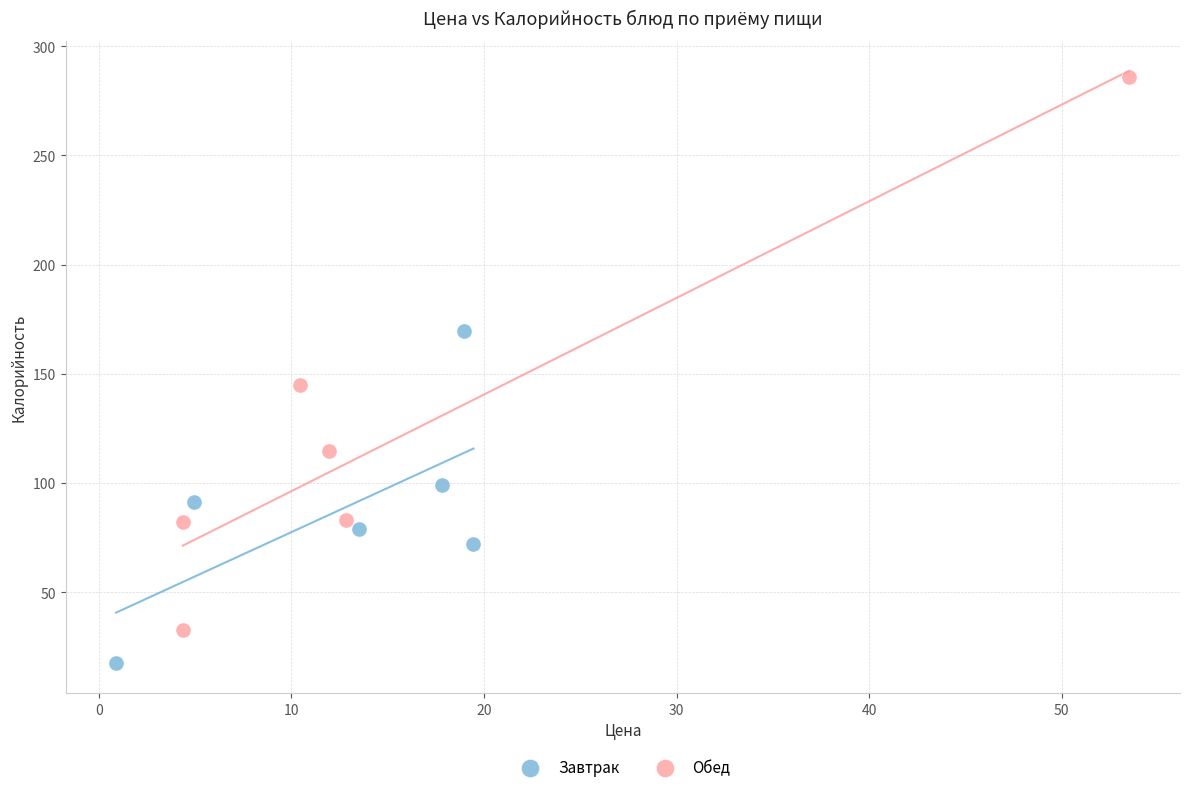

Which series has the widest spread of Y values?

Обед